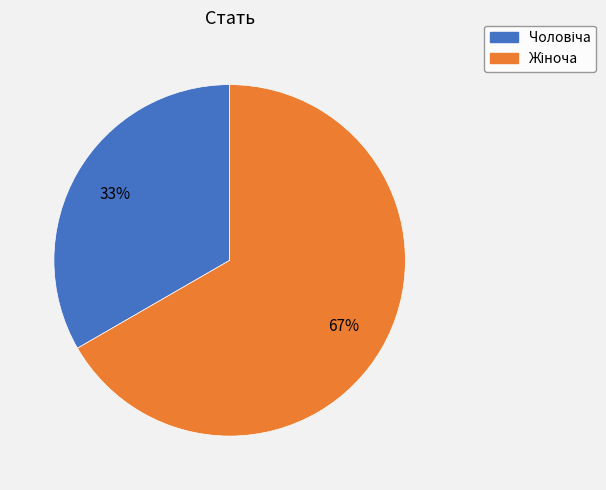

To the nearest percent, what is the average slice percentage?

50%